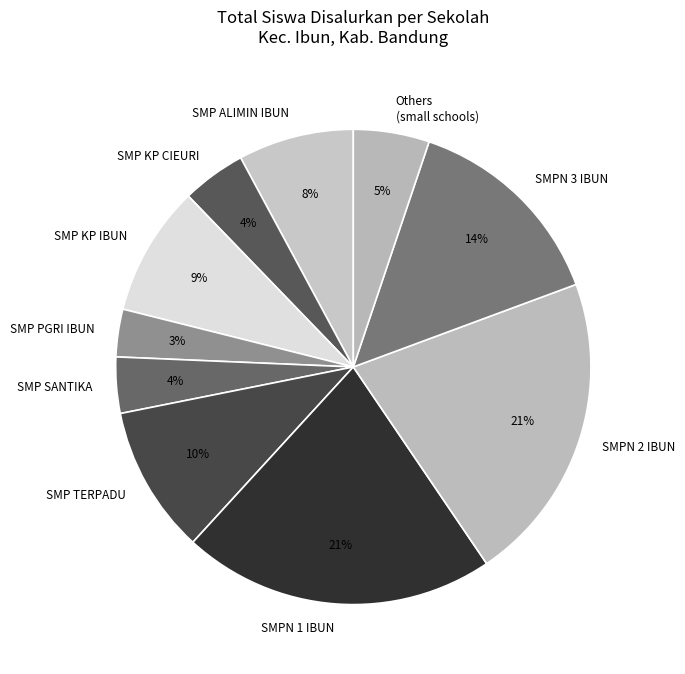

Which category has the smallest portion of the pie?

SMP PGRI IBUN